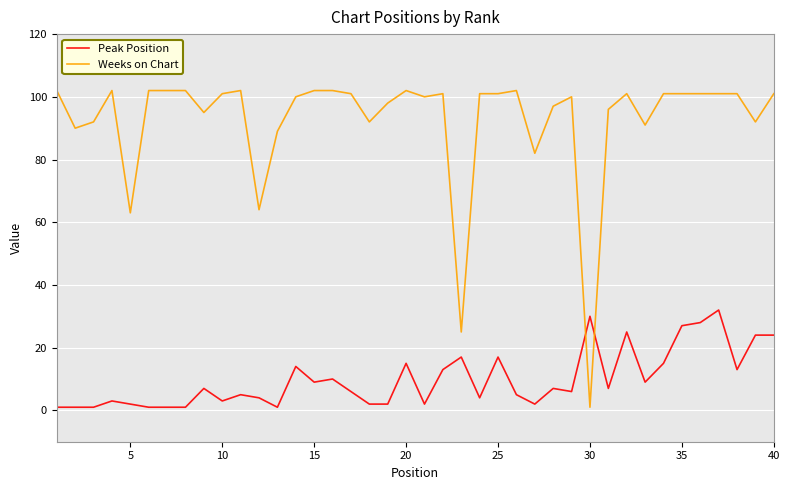

What is the difference between the maximum and minimum values in the Weeks on Chart series?

101